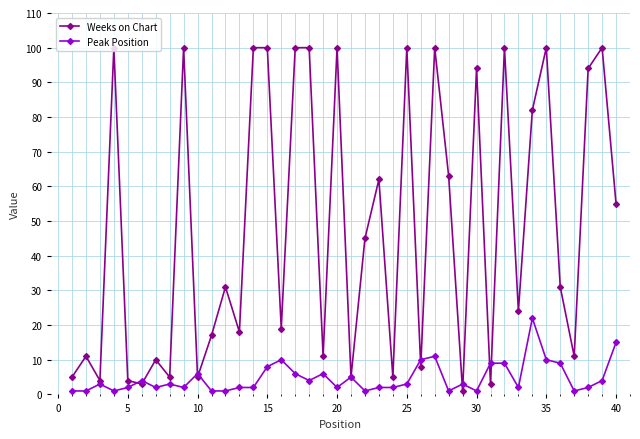

True or false: Weeks on Chart has more than 2 interior local peaks.

True